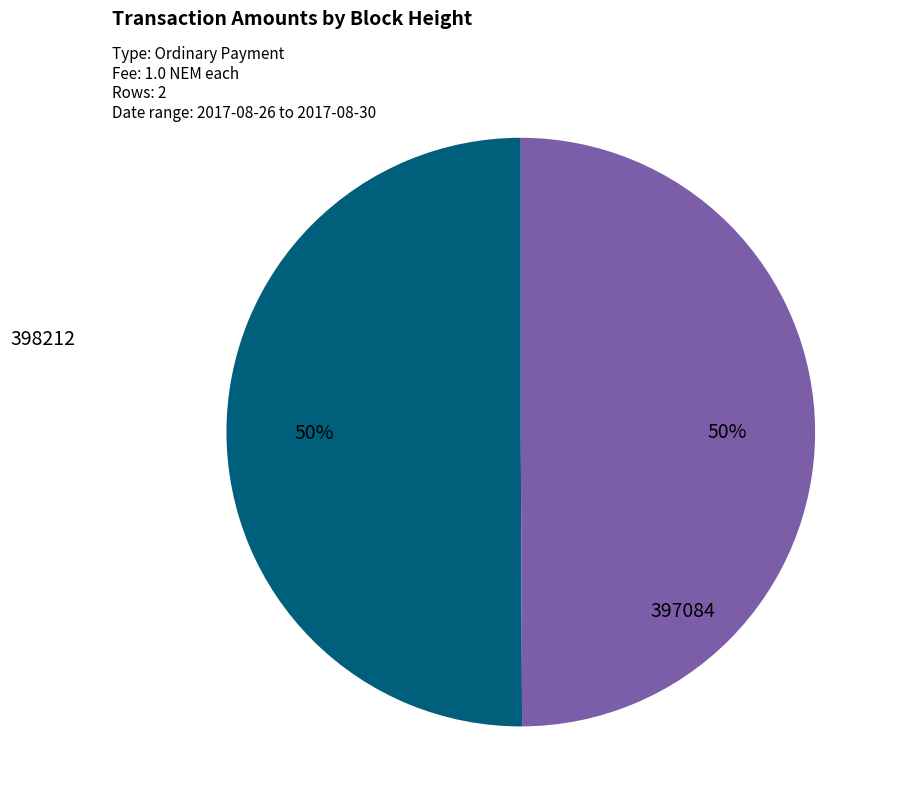

True or false: 397084 accounts for 58% of the total.

False